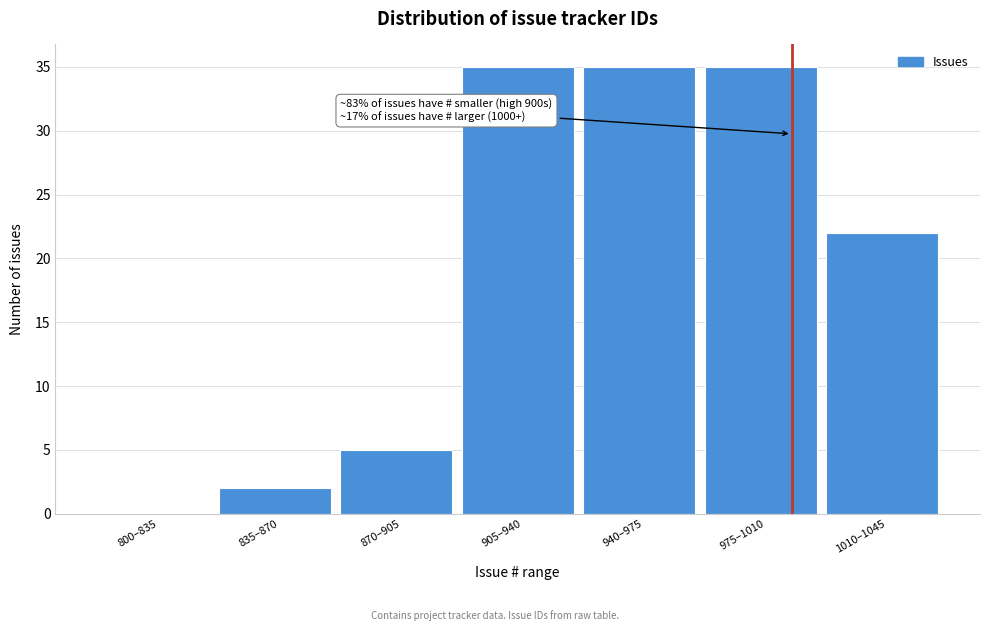

Reading left to right, extract all data points from this chart.

800–835=0	835–870=2	870–905=5	905–940=35	940–975=35	975–1010=35	1010–1045=22